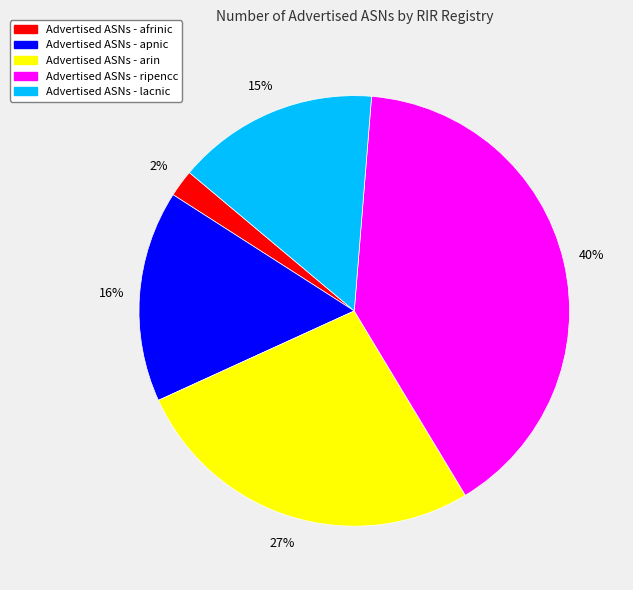

Is there any slice that represents more than half of the pie?

No